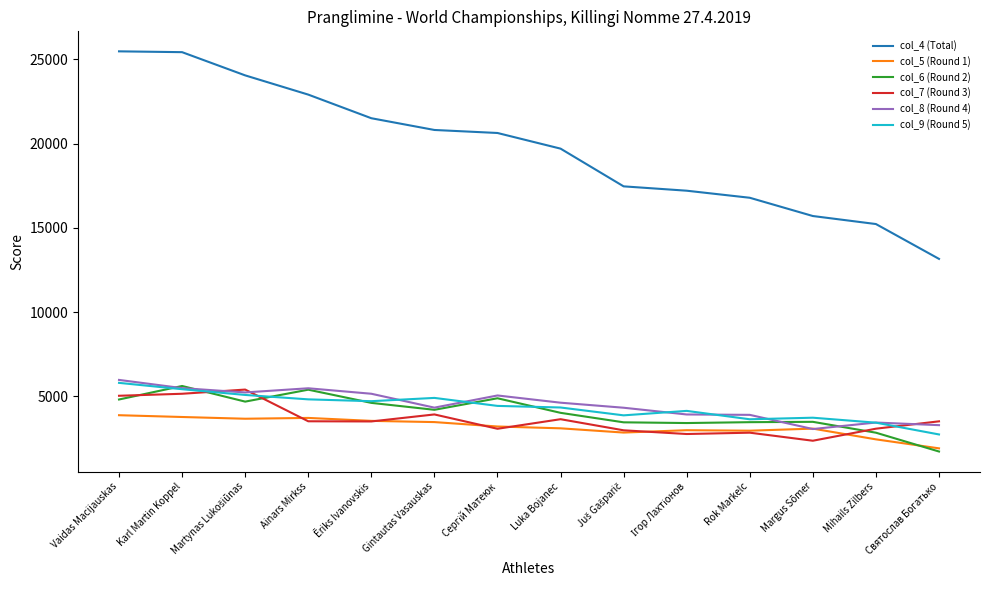

What is the lowest value of the col_9 (Round 5) series?

2732